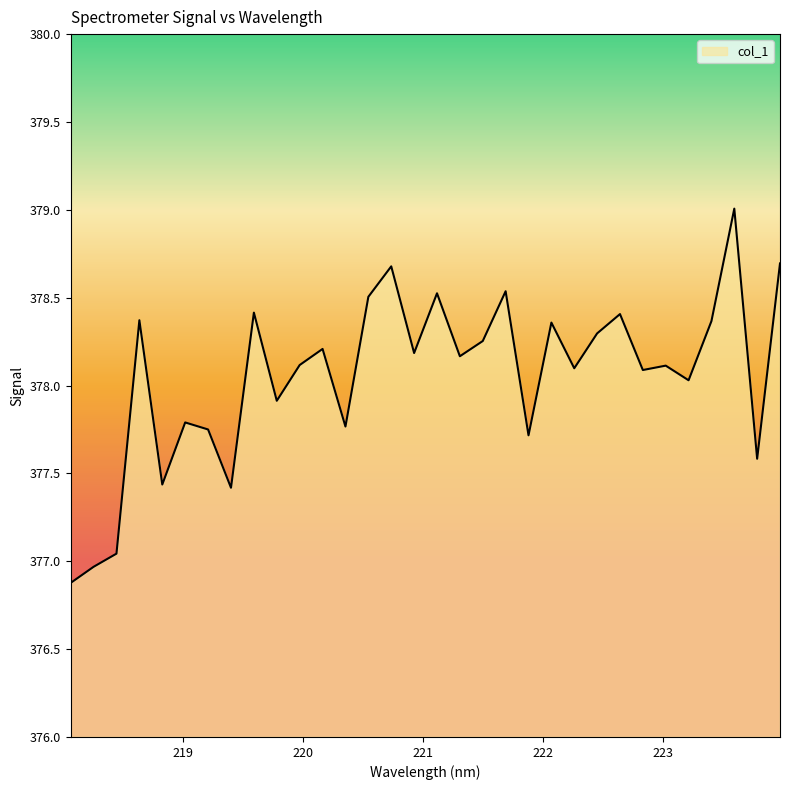

What is the minimum value shown in the chart?

376.9